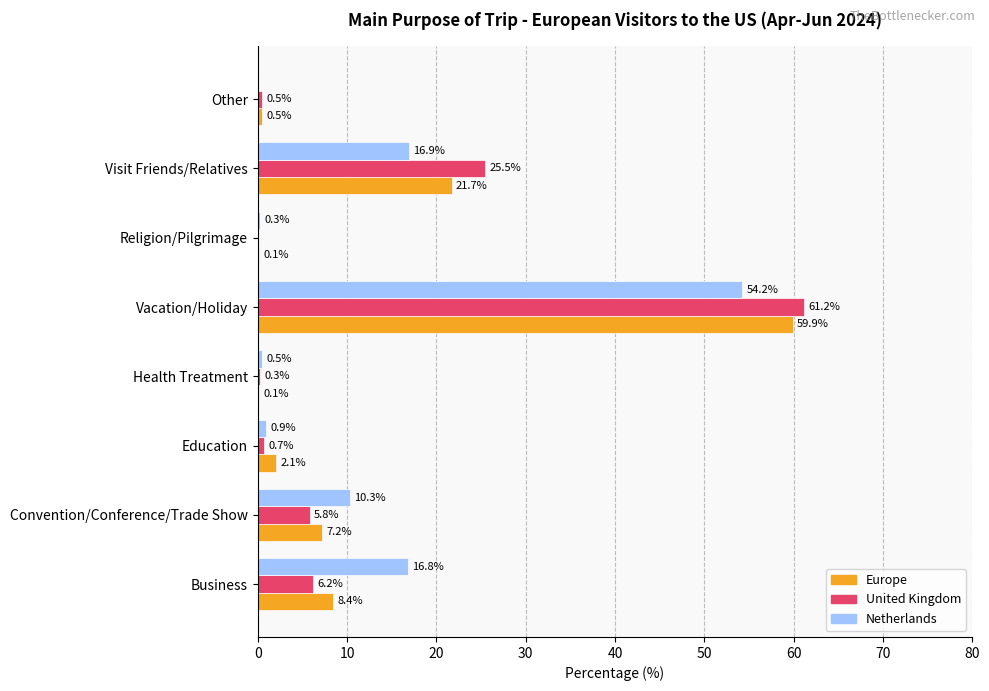

The value of United Kingdom at Visit Friends/Relatives is 16.1. True or false?

False